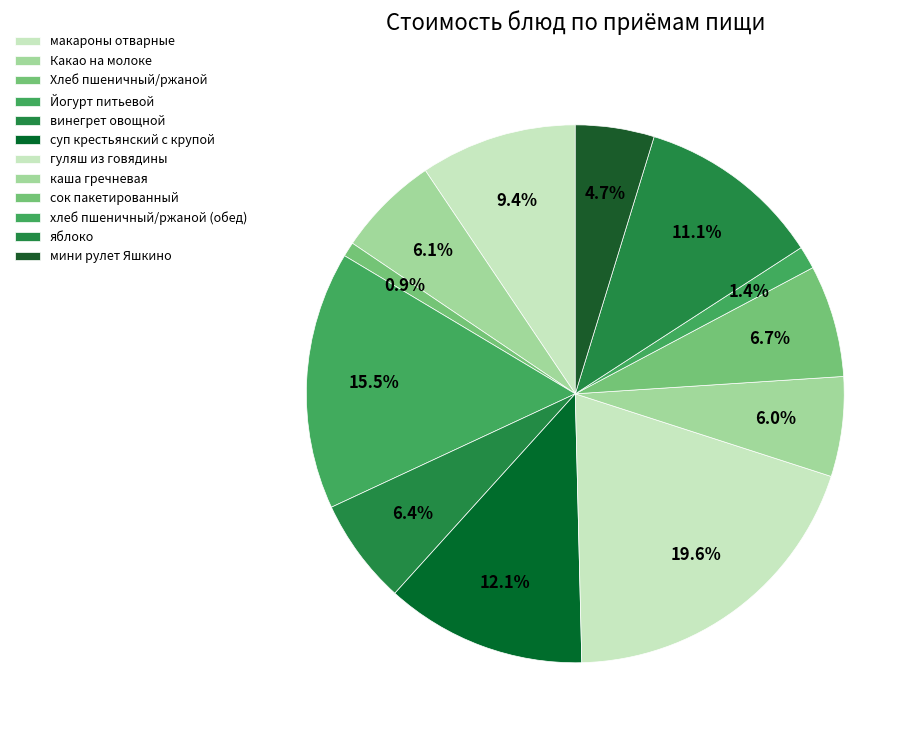

Count the number of slices in the pie.

12